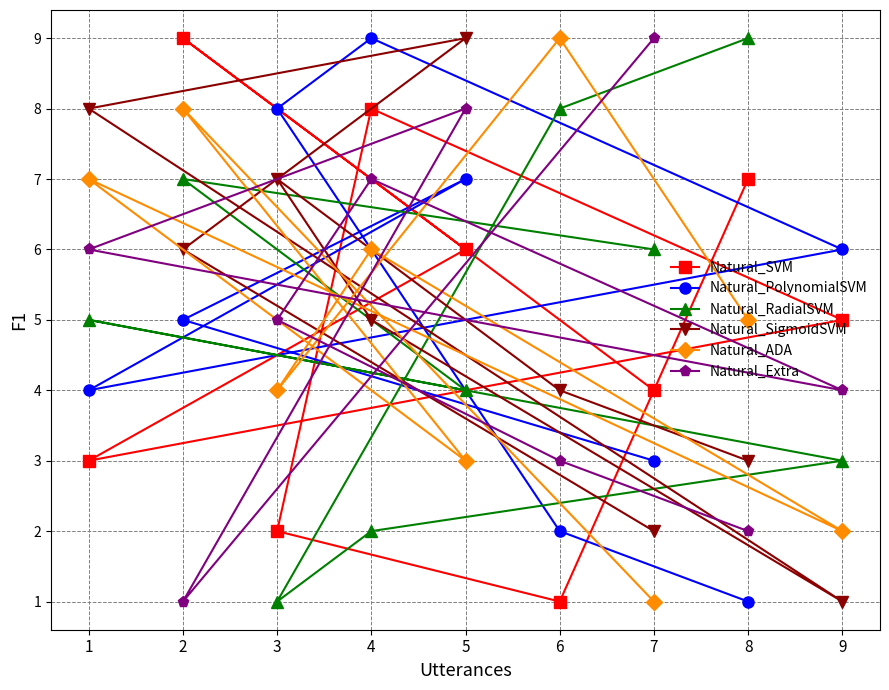

In Natural_Extra, how many points are higher than both neighbors (excluding endpoints)?

2